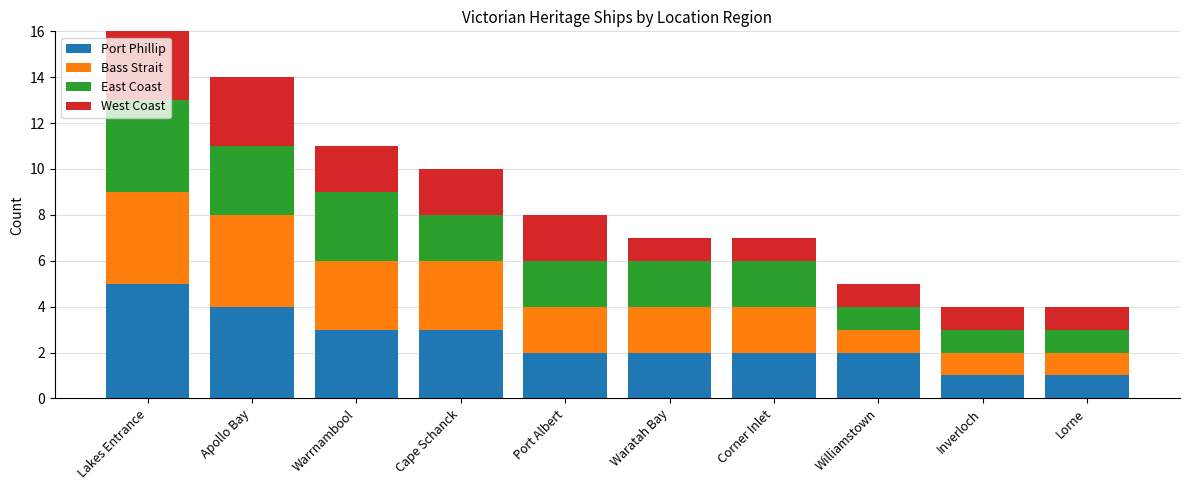

At which label does Port Phillip reach its peak?

Lakes Entrance